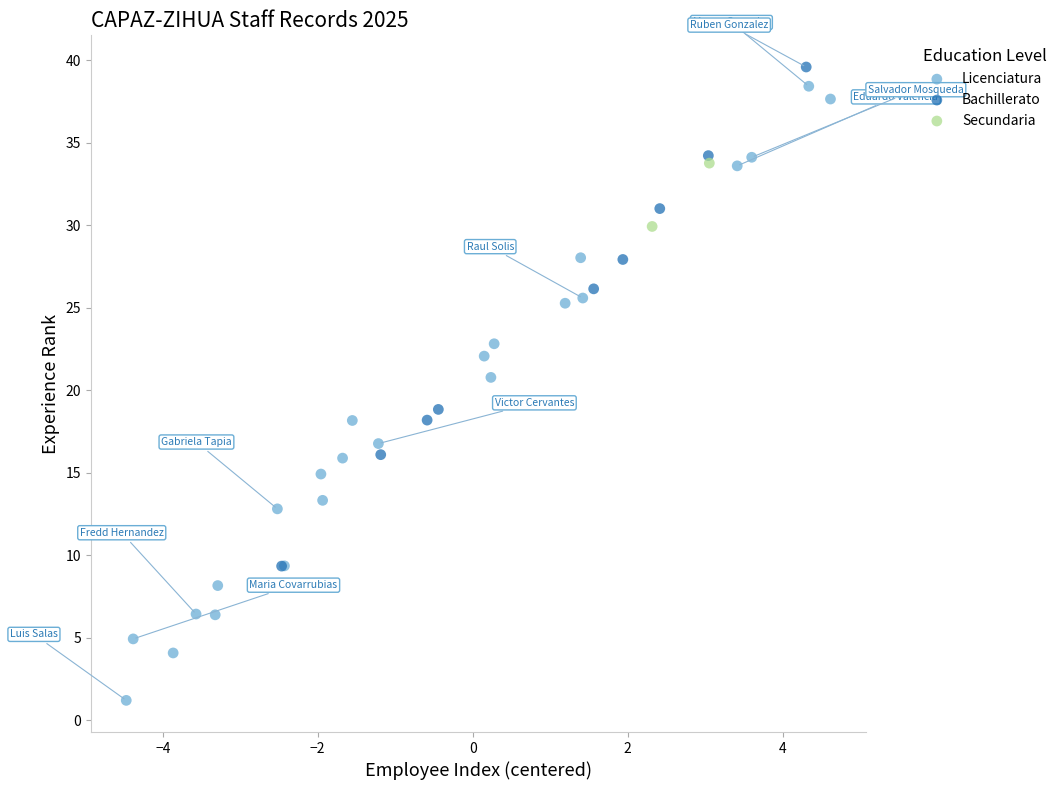

What are all the series names shown in the legend?

Licenciatura, Bachillerato, Secundaria